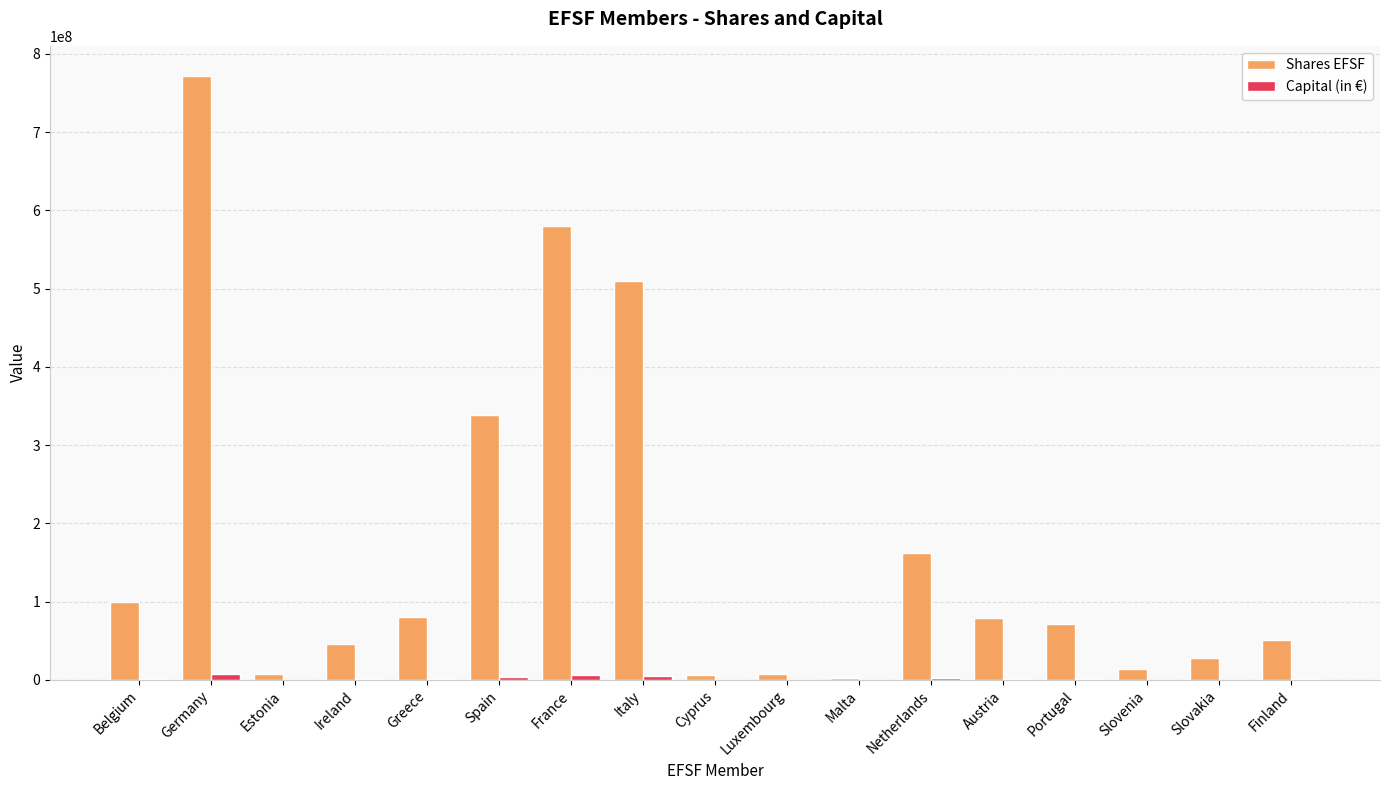

Which series has the widest spread of values?

Shares EFSF